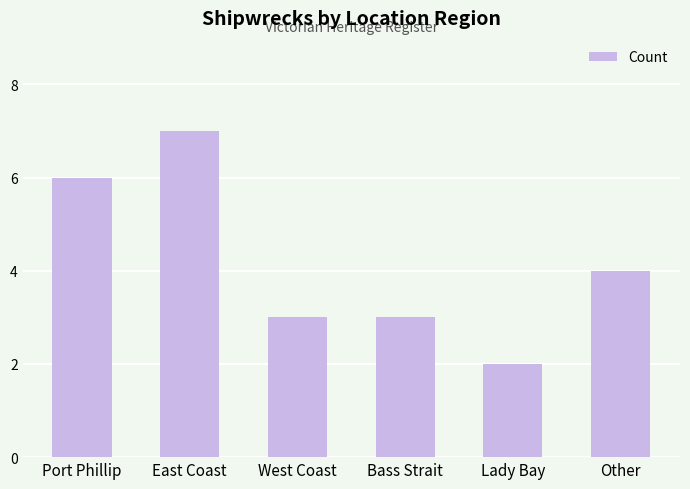

Is it true that the value at Port Phillip is 6?

True